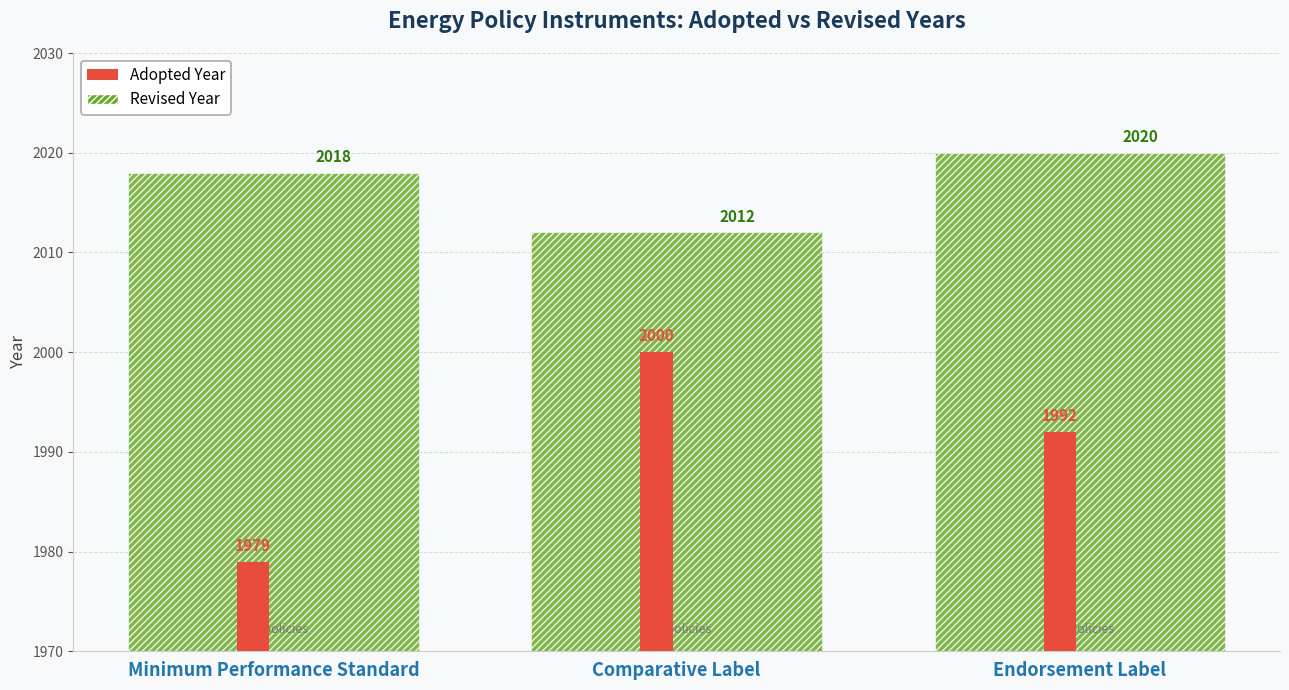

How many data points does each series have?

3